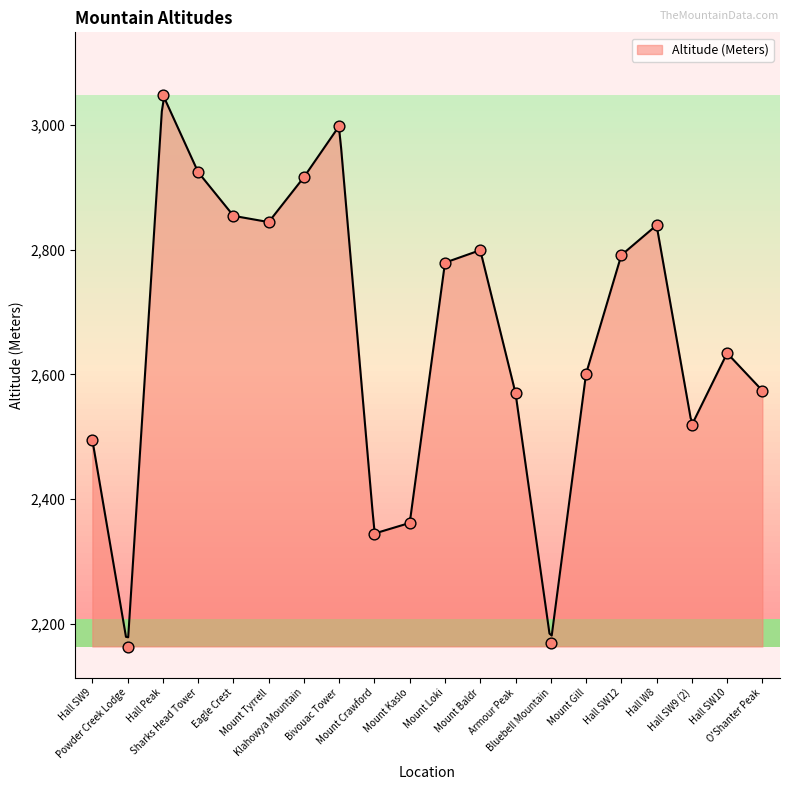

Approximately how many times larger is the value at Powder Creek Lodge compared to Bluebell Mountain?

1.0